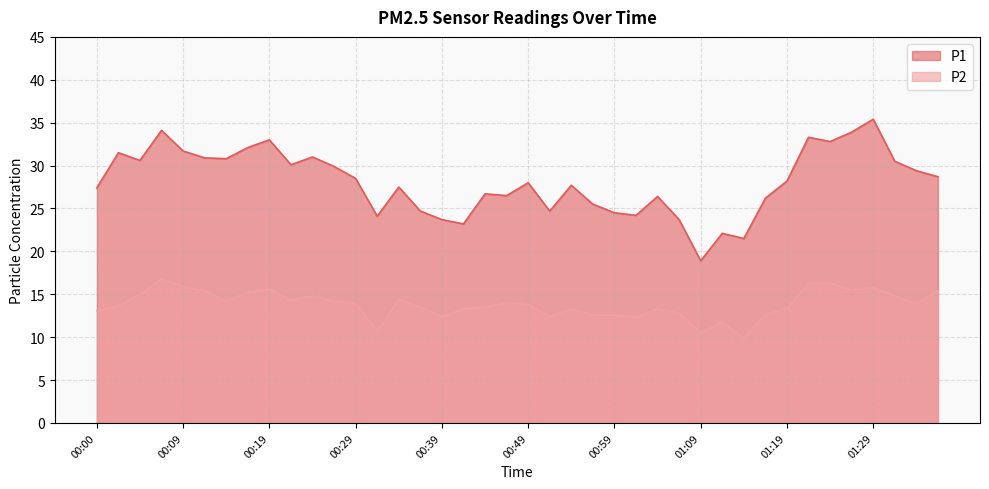

What is the total value across all series at 00:17?

47.3